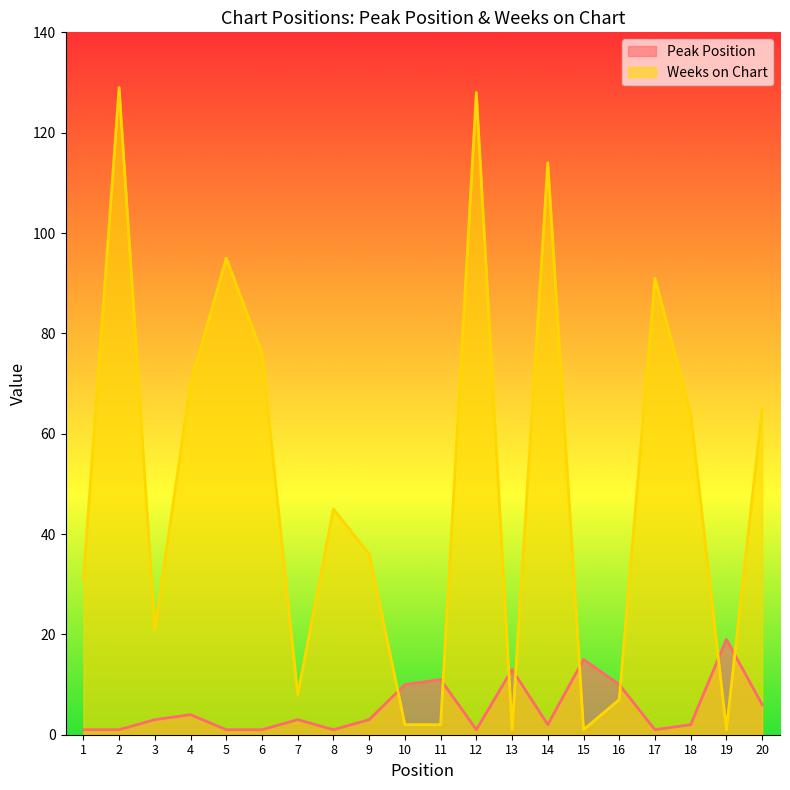

What is the total value across all series at 13?

14